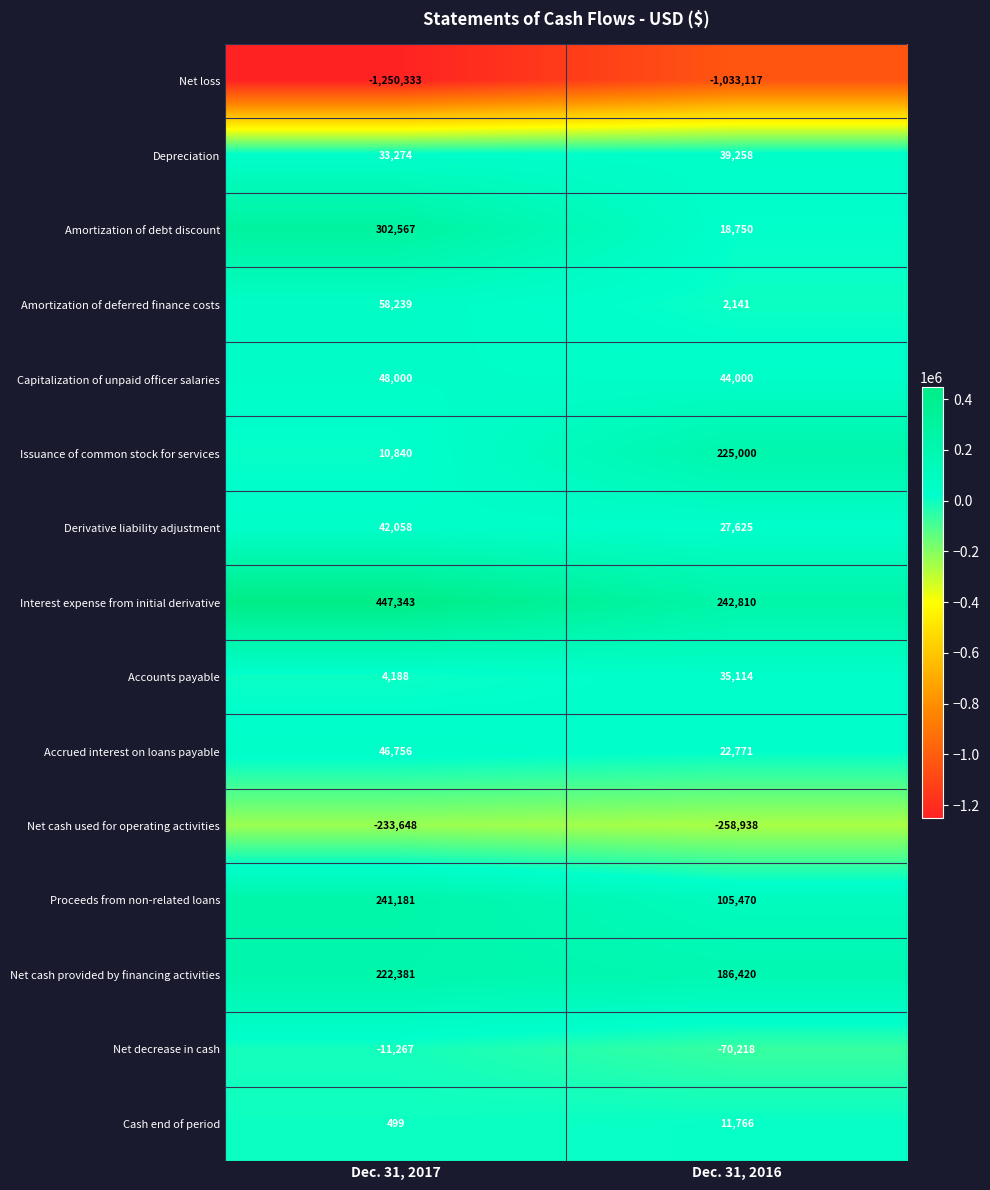

List the series in order of their peak value, lowest first.

Net loss, Net cash used for operating activities, Net decrease in cash, Cash end of period, Accounts payable, Depreciation, Derivative liability adjustment, Accrued interest on loans payable, Capitalization of unpaid officer salaries, Amortization of deferred finance costs, Net cash provided by financing activities, Issuance of common stock for services, Proceeds from non-related loans, Amortization of debt discount, Interest expense from initial derivative